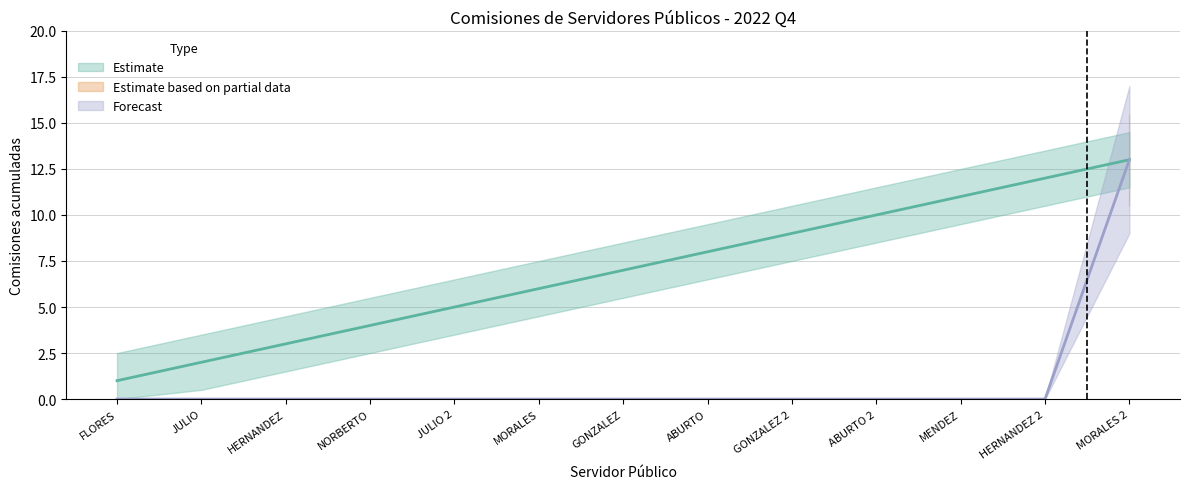

Which has a higher value, FLORES or ABURTO?

ABURTO